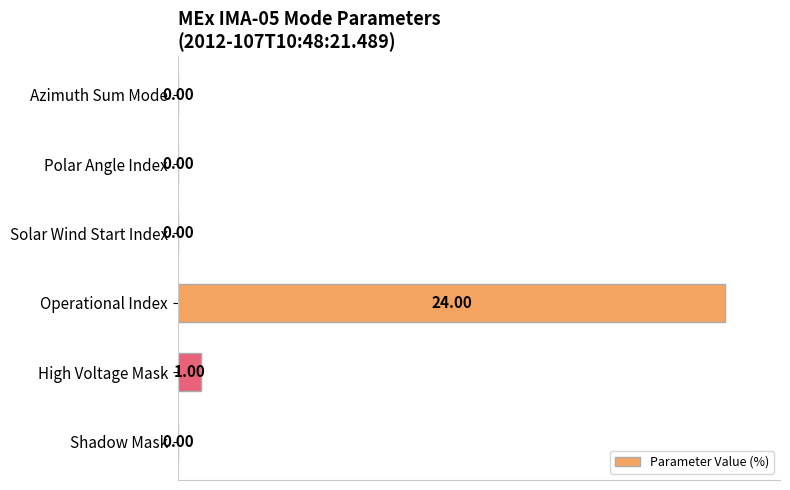

What is the maximum value shown in the chart?

100.0